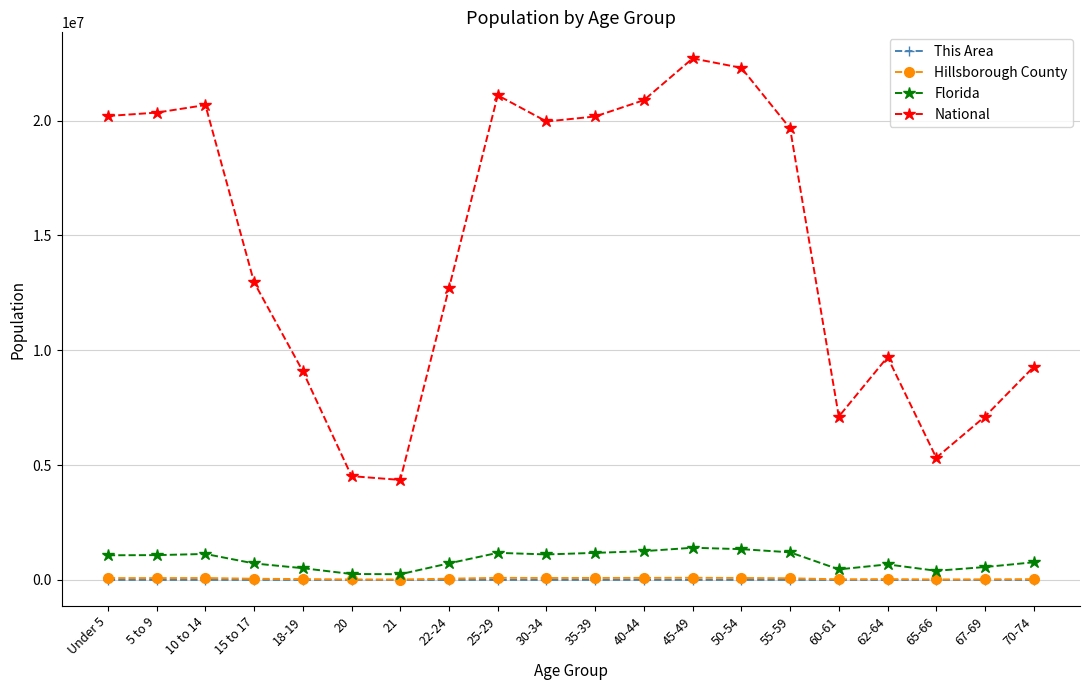

Between 40-44 and 62-64, which series saw the biggest shift?

National